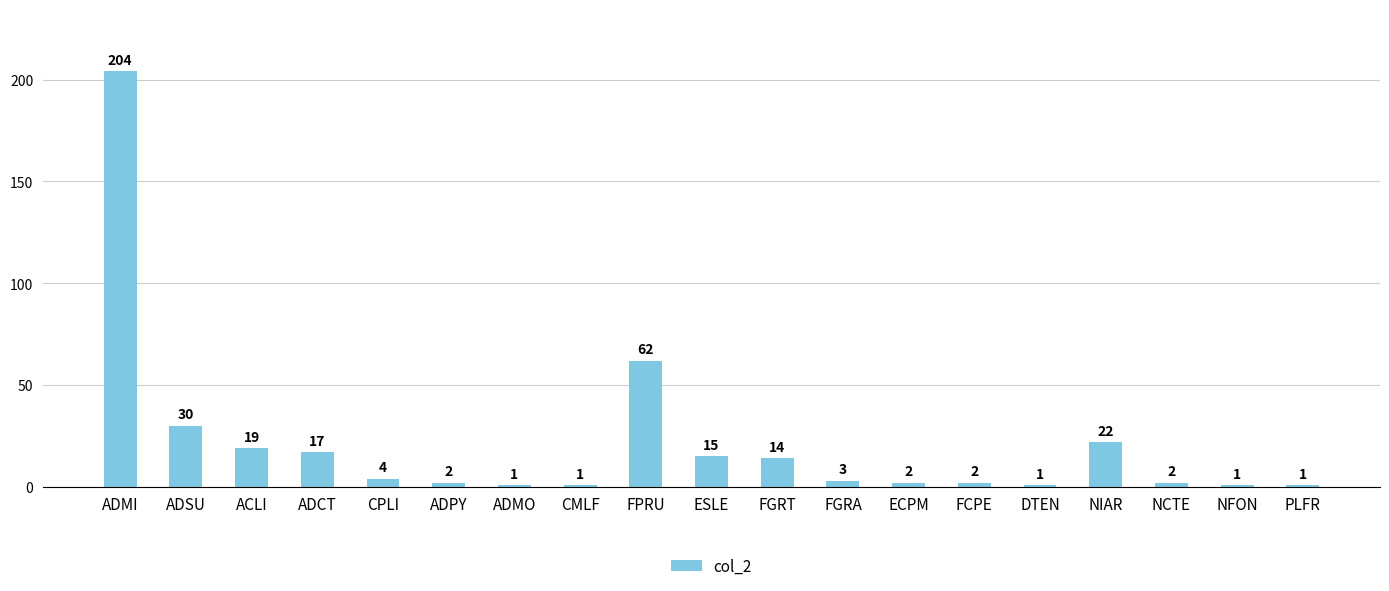

How many data points are less than 3?

9